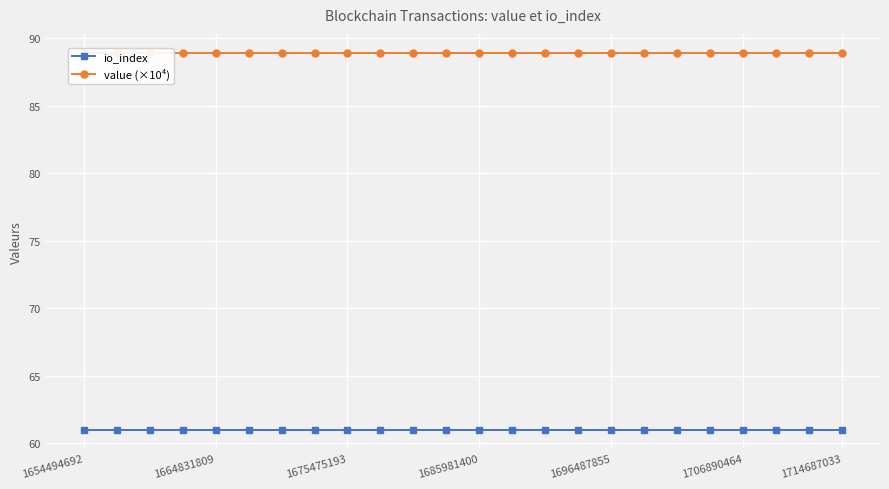

Reading left to right, extract all data points from this chart.

io_index: 61.0	61.0	61.0	61.0	61.0	61.0	61.0	61.0	61.0	61.0	61.0	61.0	61.0	61.0	61.0	61.0	61.0	61.0	61.0	61.0	61.0	61.0	61.0	61.0
value (×10⁴): 88.9	88.9	88.9	88.9	88.9	88.9	88.9	88.9	88.9	88.9	88.9	88.9	88.9	88.9	88.9	88.9	88.9	88.9	88.9	88.9	88.9	88.9	88.9	88.9